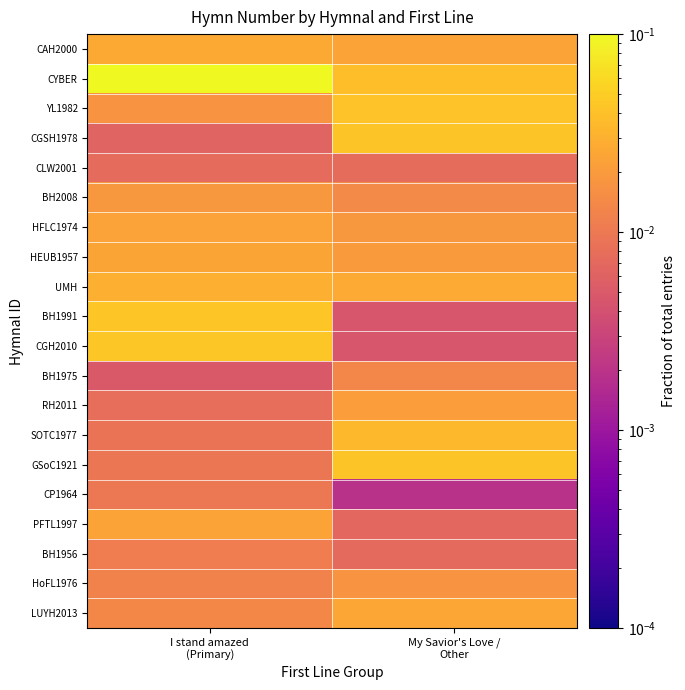

At how many categories does at least one series exceed 0?

2